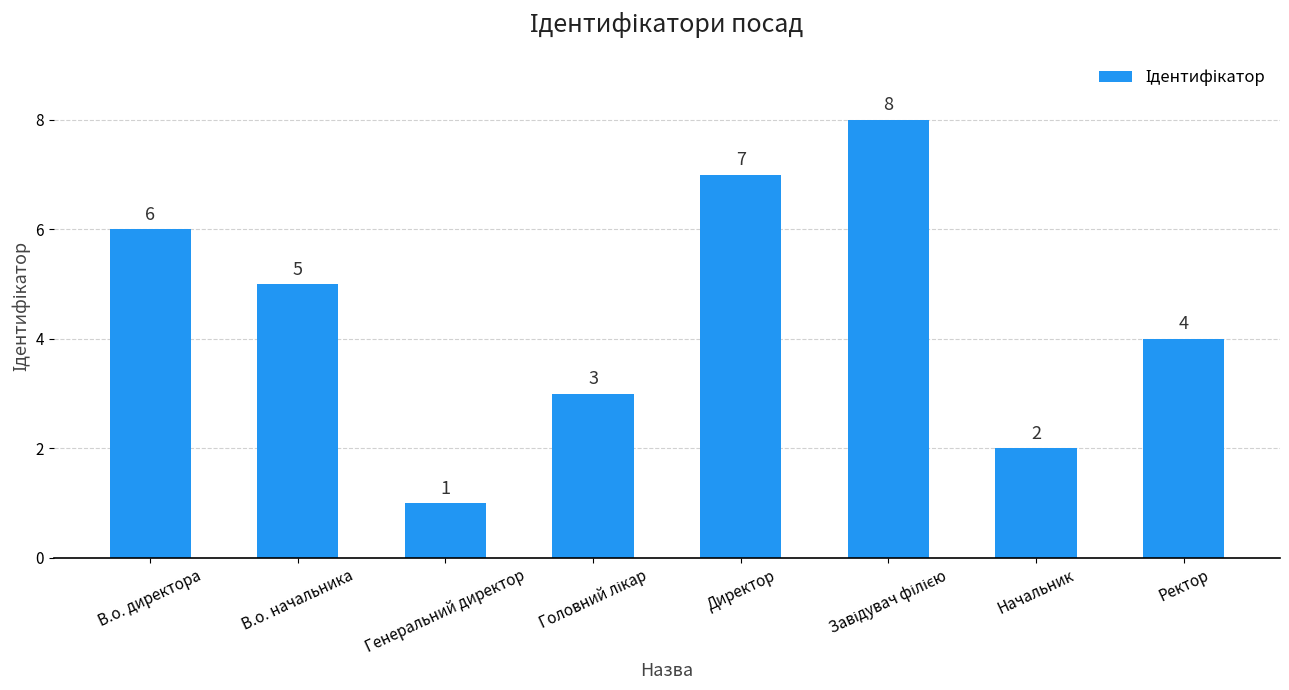

What is the label of the 8th bar from the left?

Ректор